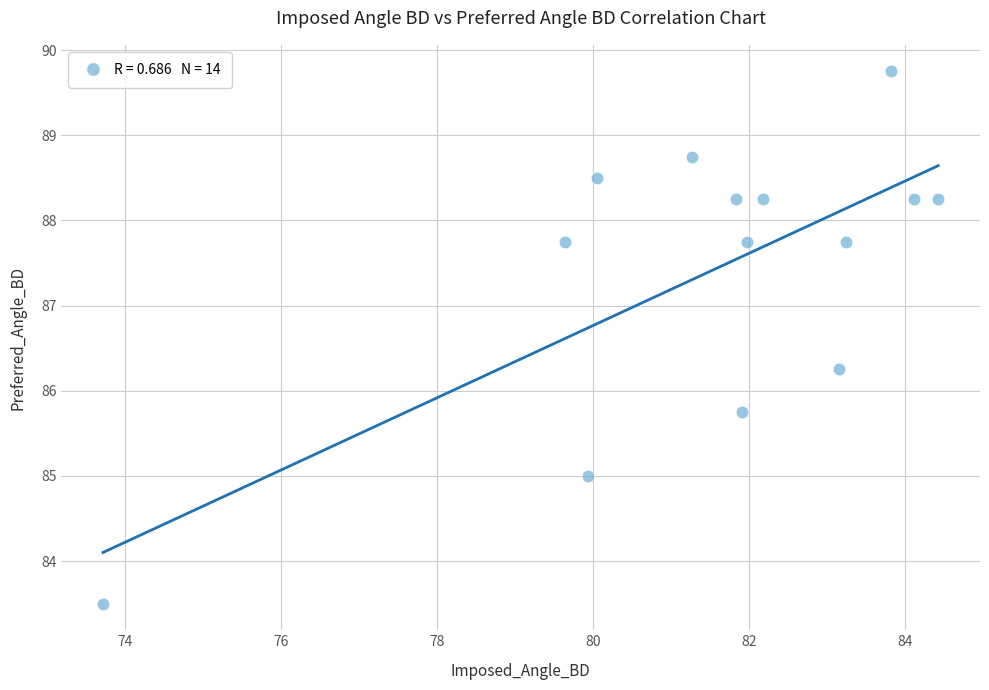

What is the range of X values (max minus min)?

10.7